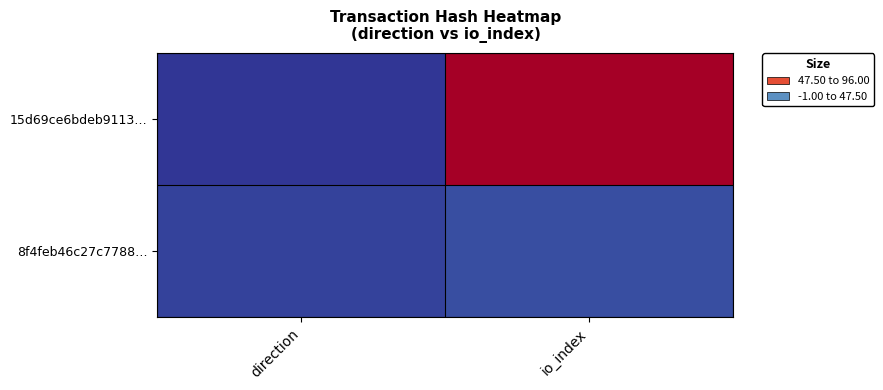

Rank the series by their average value, from lowest to highest.

8f4feb46c27c7788…, 15d69ce6bdeb9113…